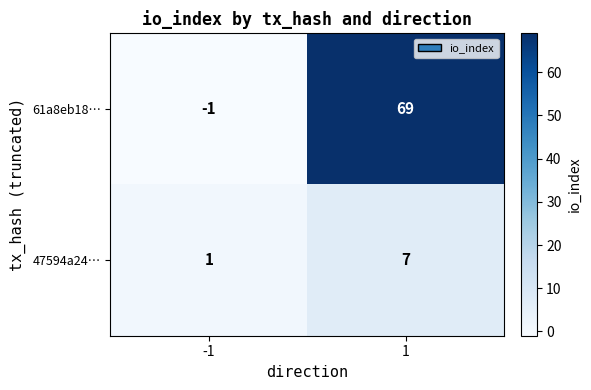

How many values in the 47594a24… series are below 7?

1